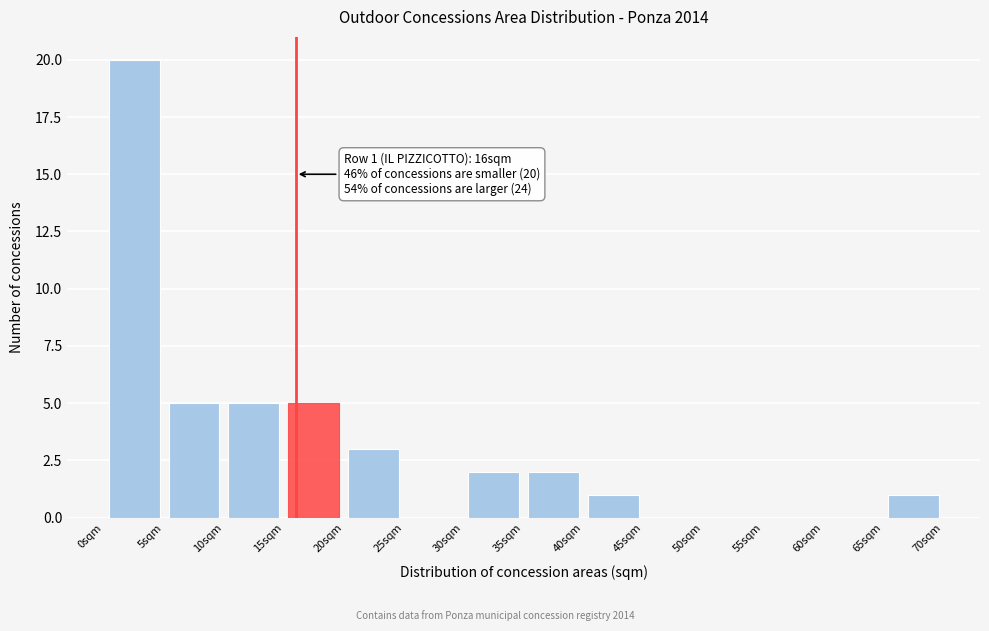

Over which range of the x-axis is the bar tallest?

0 to 5